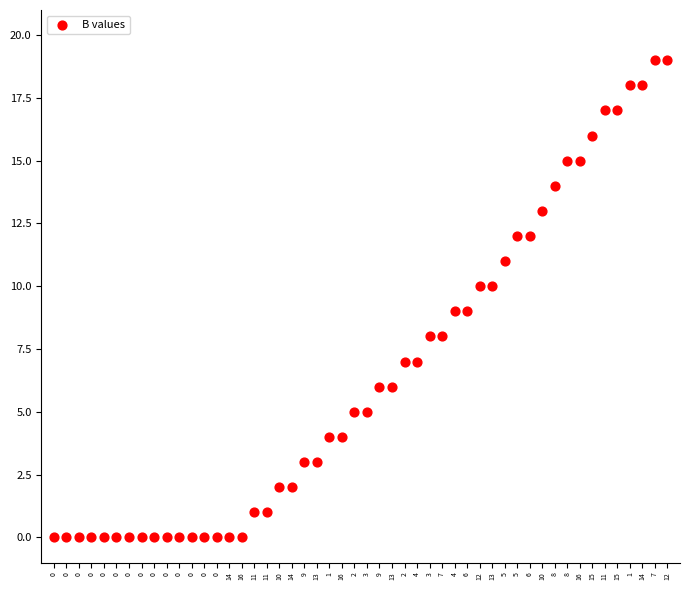

What is the range of Y values (max minus min)?

19